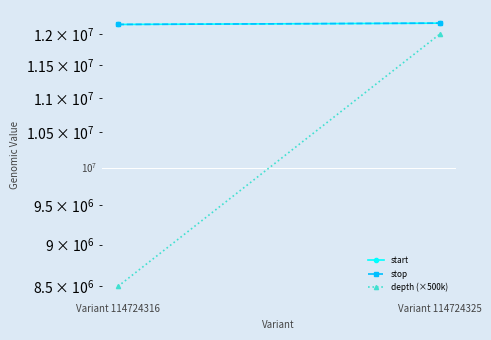

At which category does the chart reach its minimum across all series?

Variant 114724316